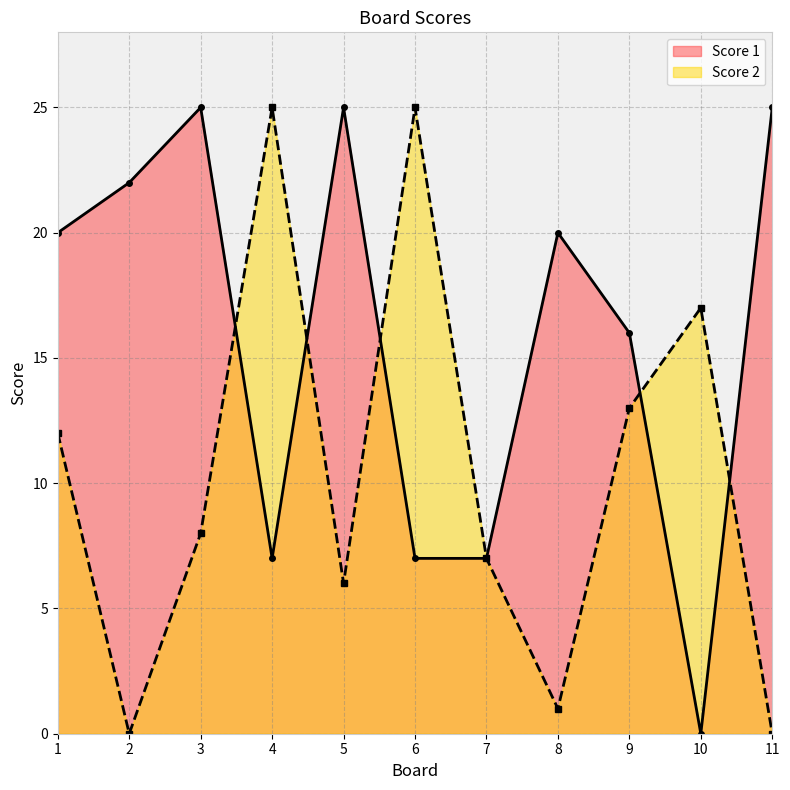

Which series has the widest spread of values?

Score 2